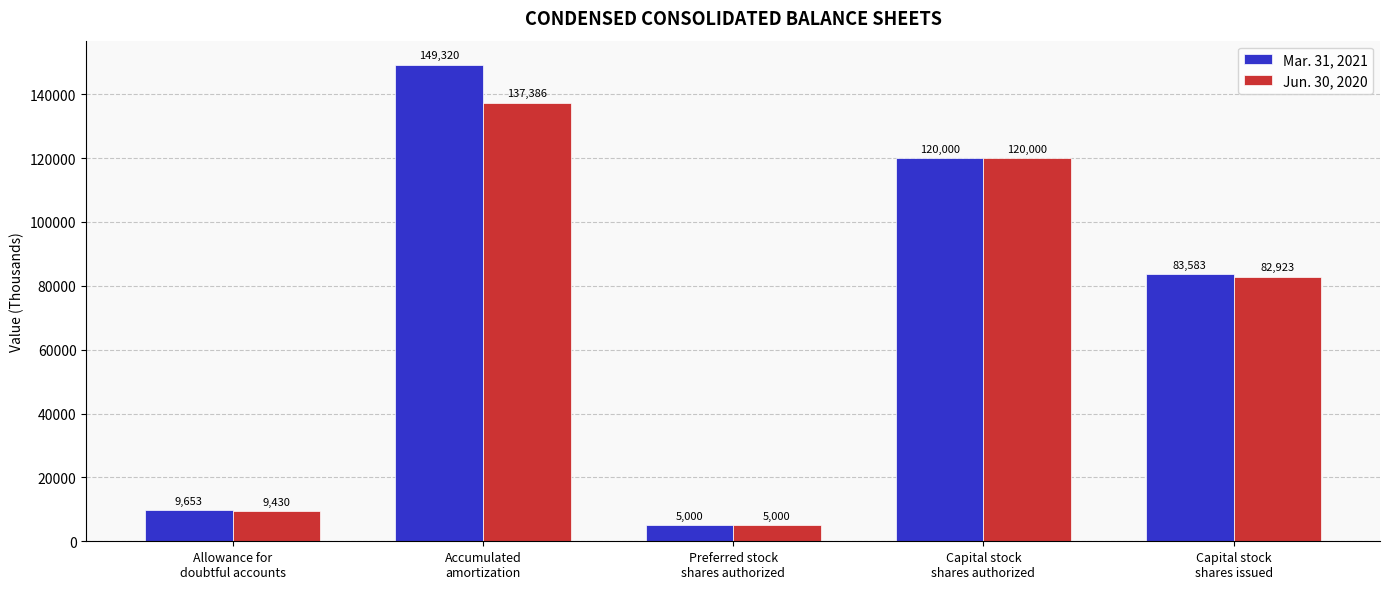

What are all the series names shown in the legend?

Mar. 31, 2021, Jun. 30, 2020